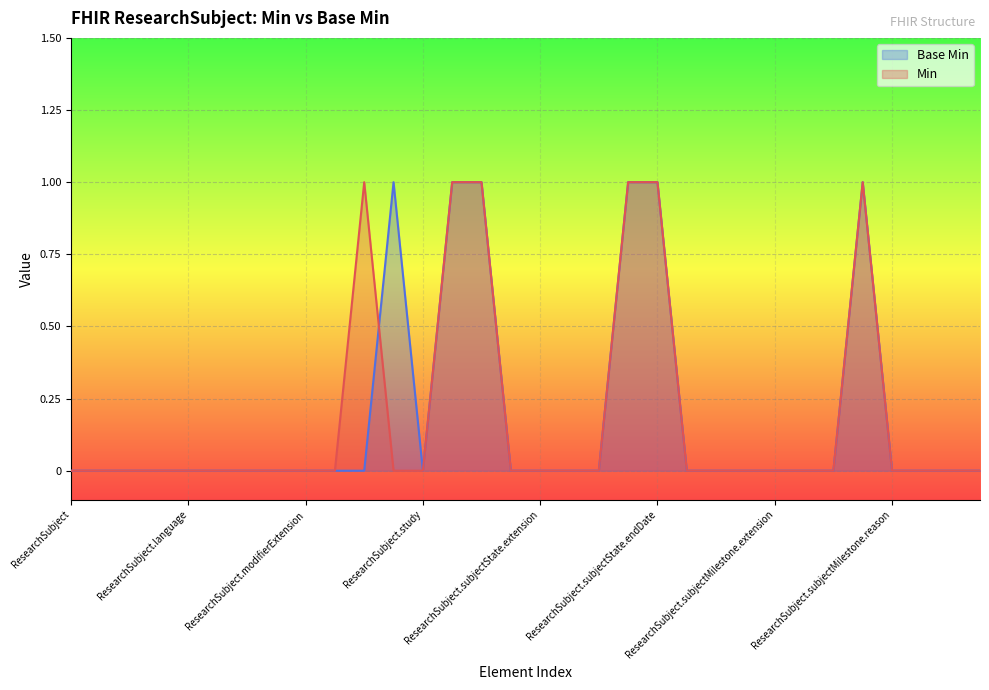

Which series changed the most between ResearchSubject.language and ResearchSubject.study?

Min